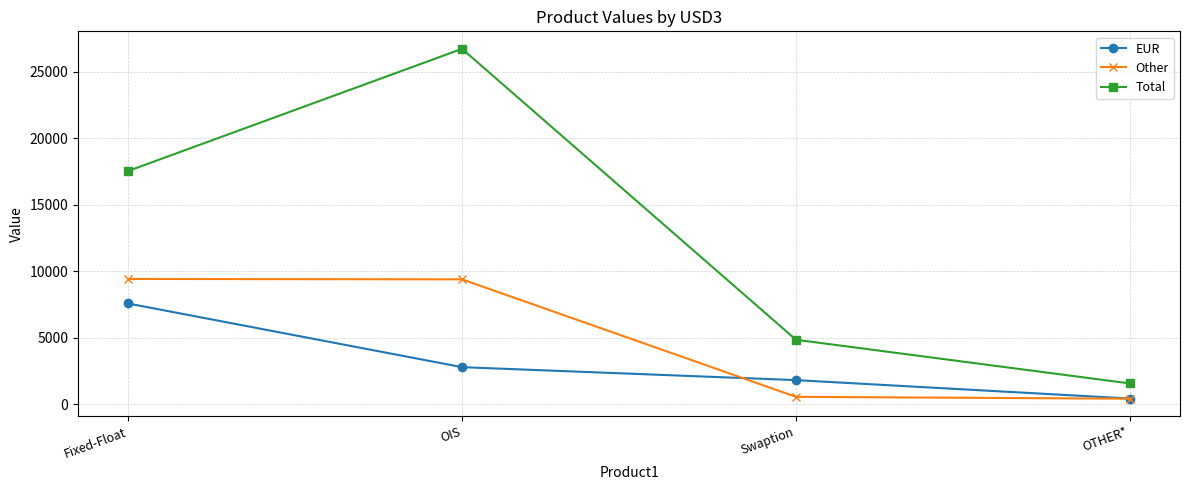

The EUR series shows 7579 at Fixed-Float. True or false?

True